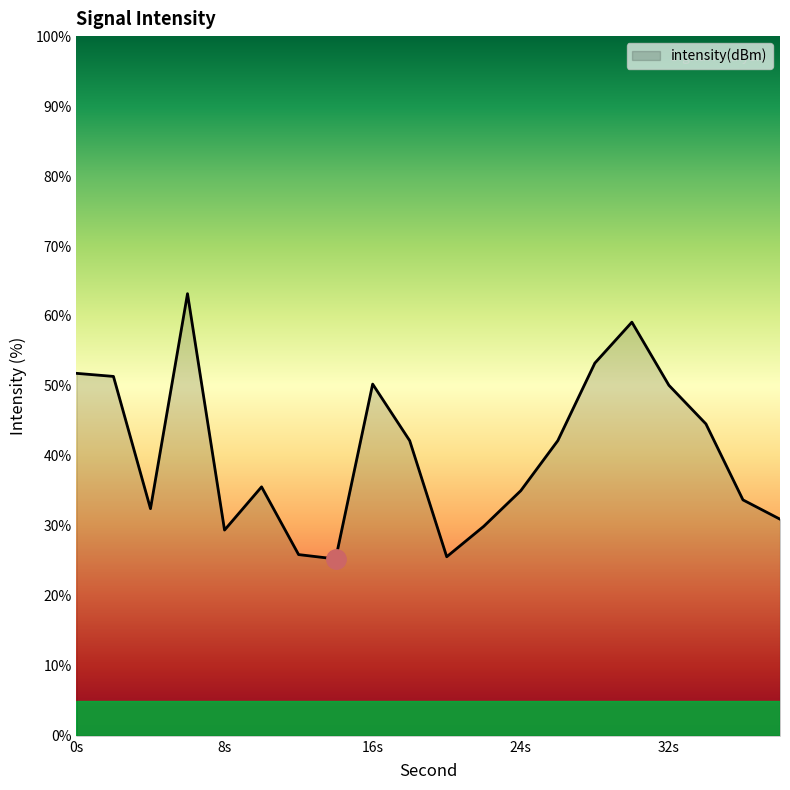

What is the difference between the maximum and minimum values?

37.9